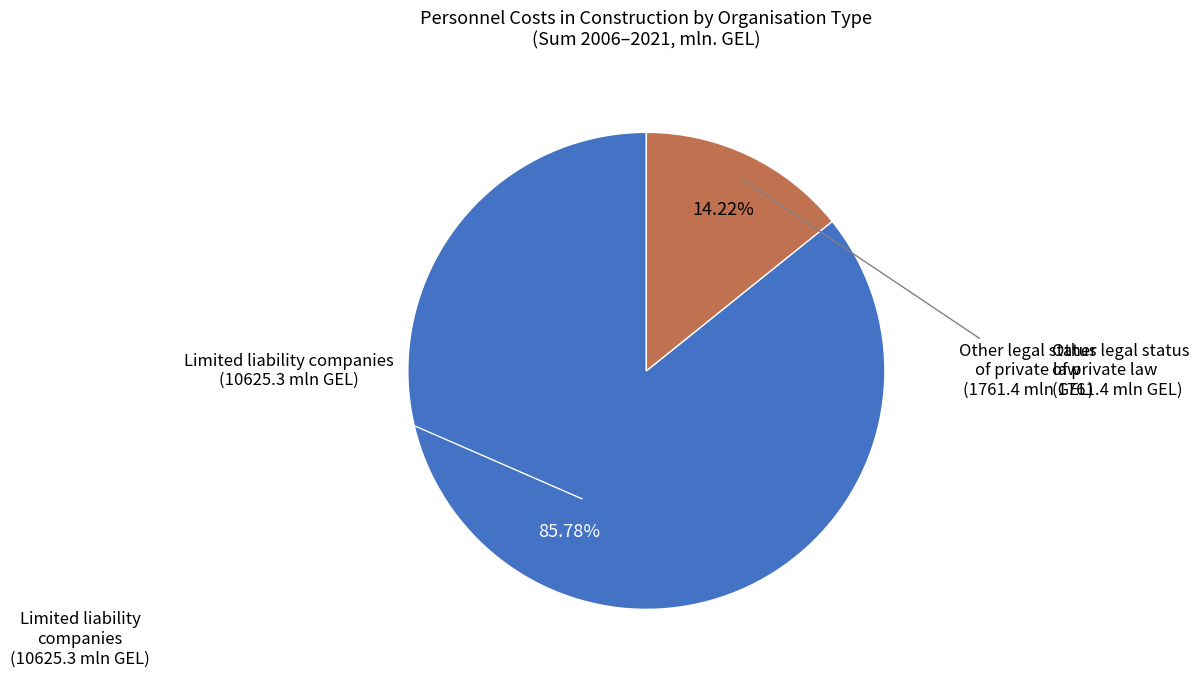

Does any single category account for the majority?

Yes